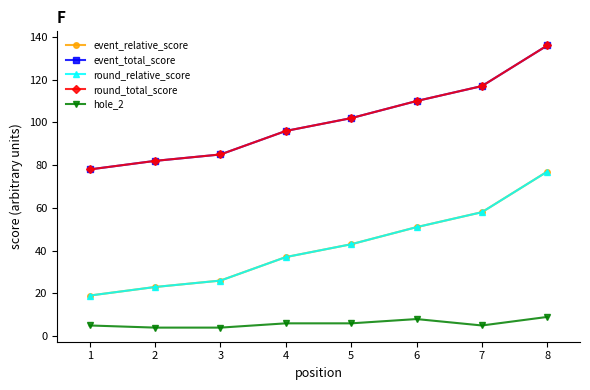

What is the highest value of the hole_2 series?

9